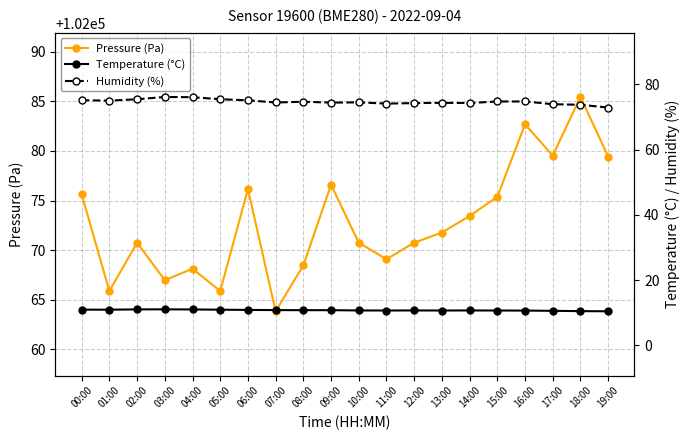

Read the Pressure (Pa) value at 02:00.

102070.8